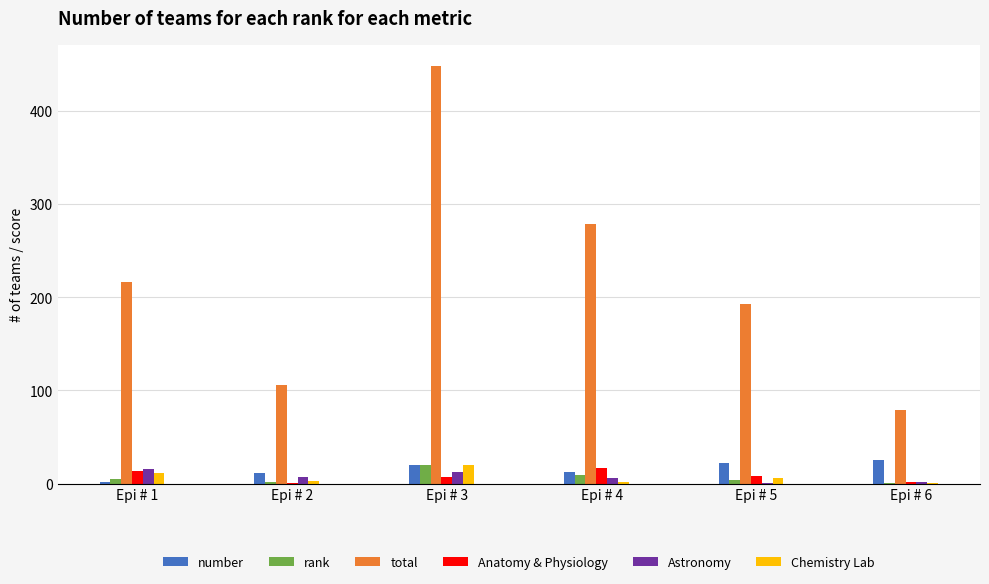

What is the maximum value for Anatomy & Physiology?

17